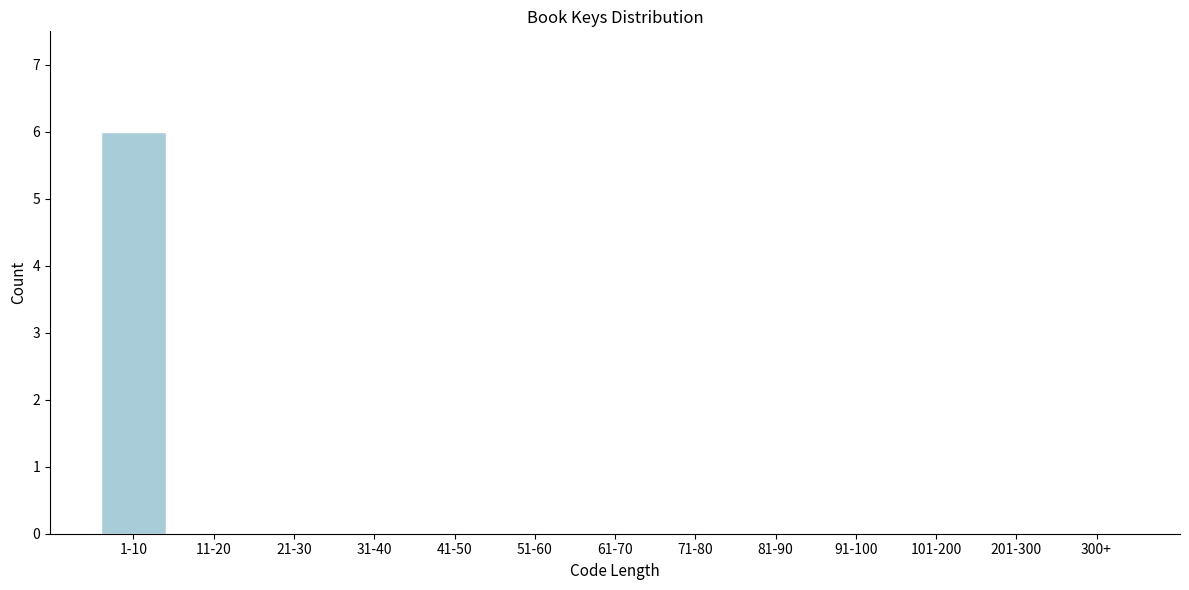

Reading left to right, what are all the values shown in this chart?

1-10=6	11-20=0	21-30=0	31-40=0	41-50=0	51-60=0	61-70=0	71-80=0	81-90=0	91-100=0	101-200=0	201-300=0	300+=0